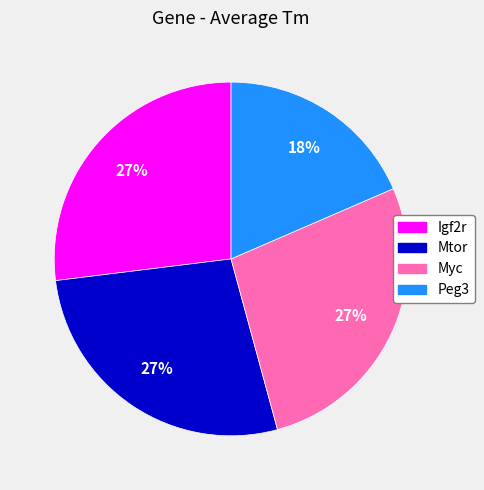

Which category has the smallest portion of the pie?

Peg3